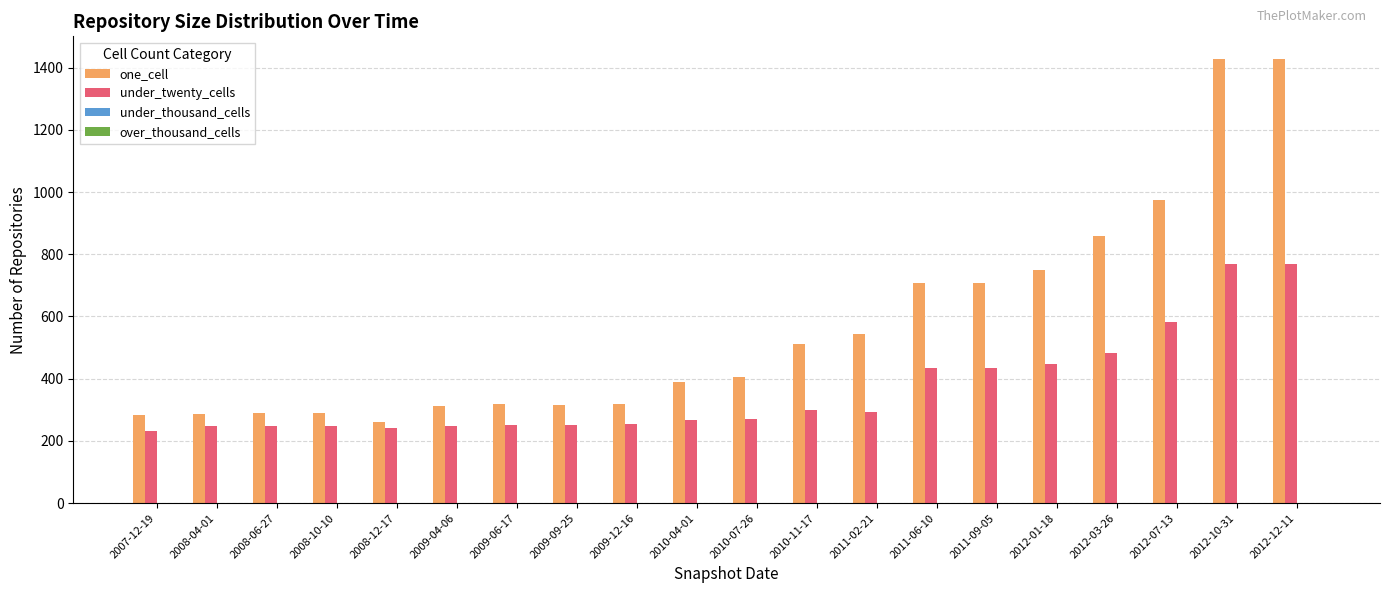

What is the spread (max minus min) of values at 2012-03-26?

376